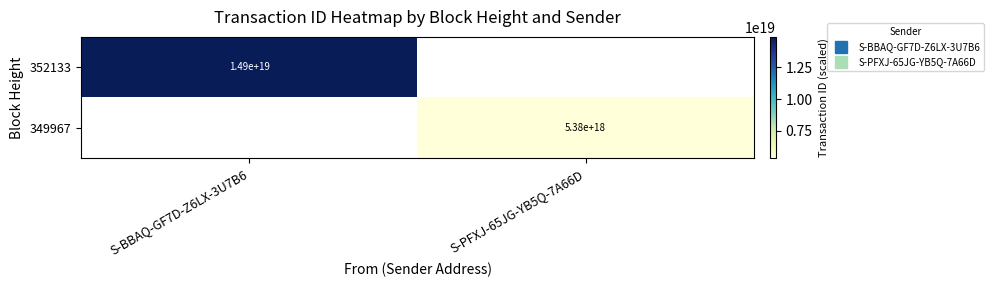

How many categories are shown in the chart?

2